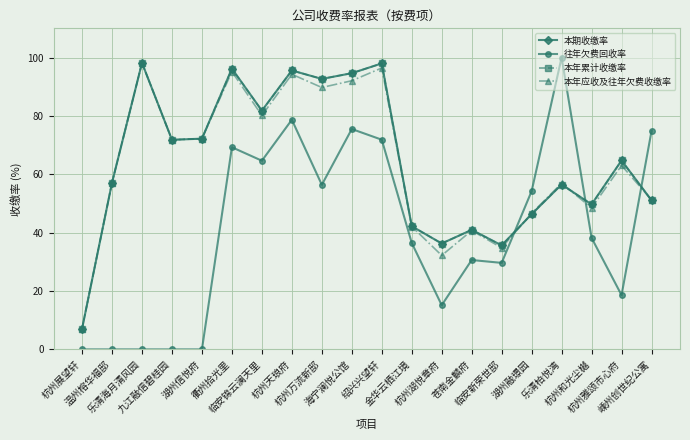

Does the chart have visible grid lines?

Yes